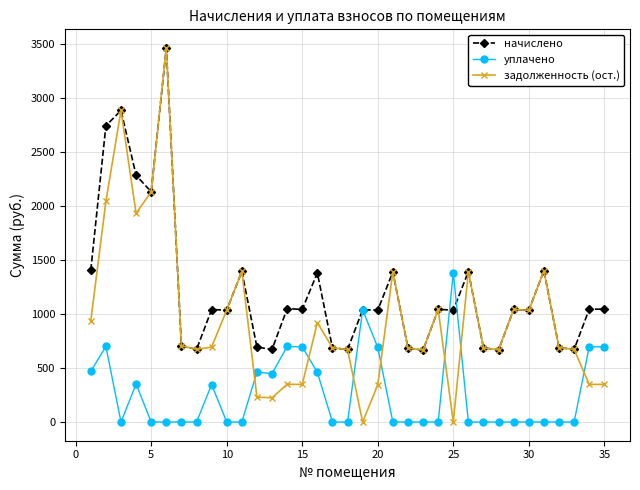

What are all the series names shown in the legend?

начислено, уплачено, задолженность (ост.)